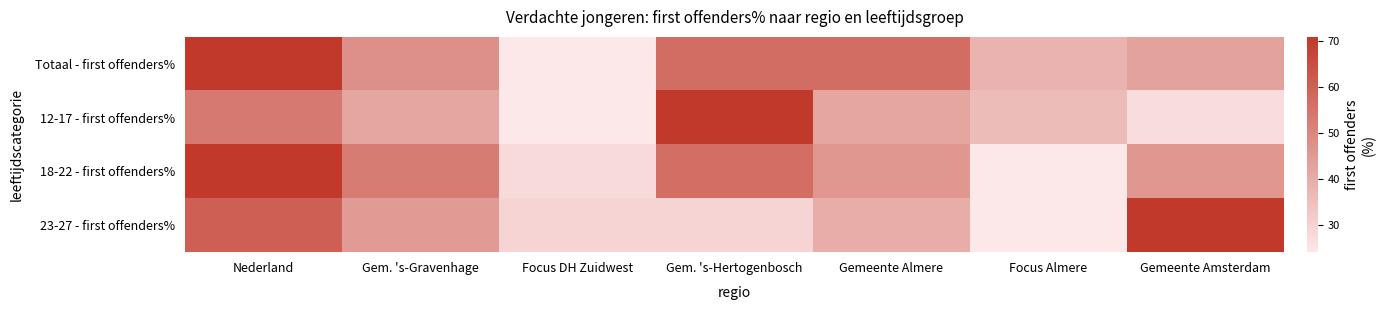

Between Nederland and Gemeente Almere, which series saw the biggest shift?

18-22 - first offenders%